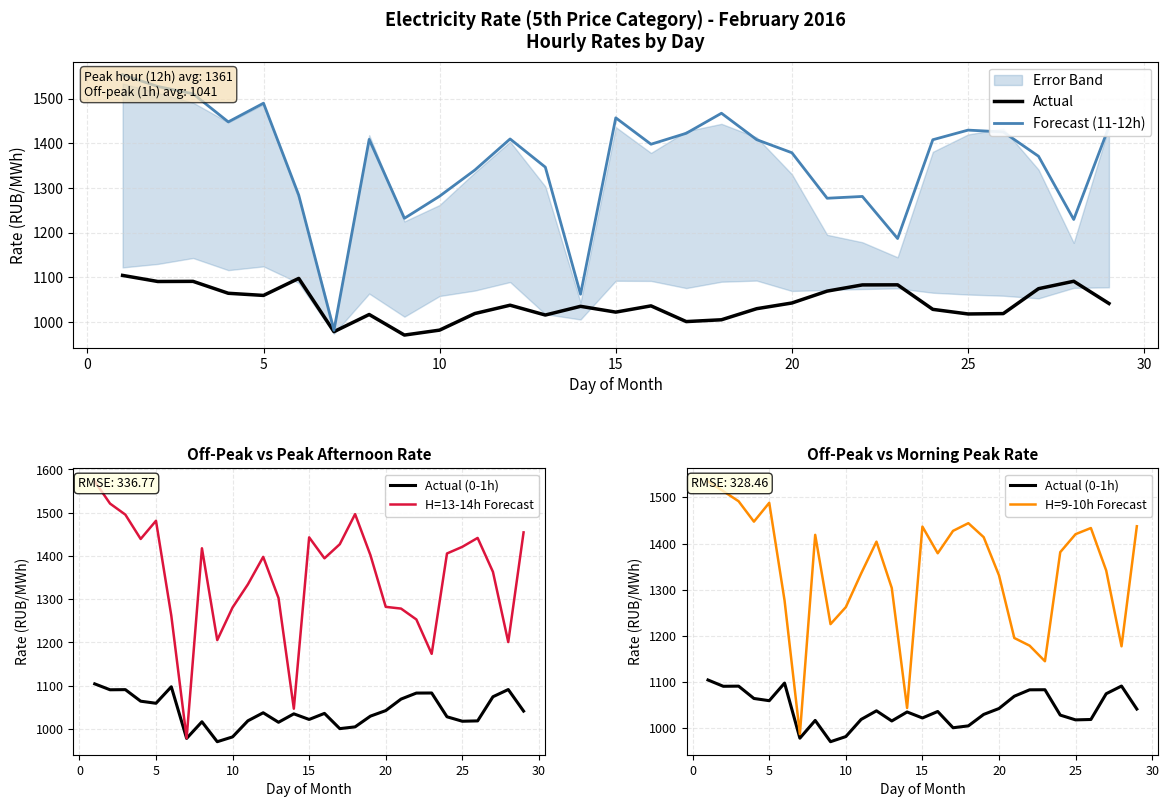

At which category does H=9-10h Forecast reach its first local peak?

15